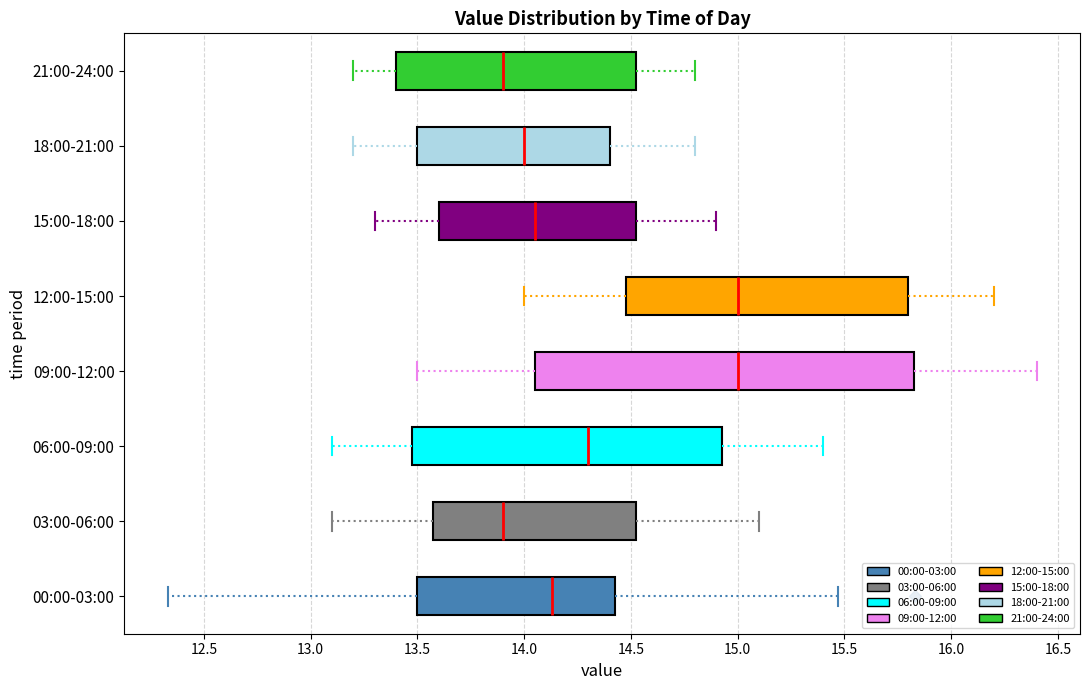

Reading bottom to top, transcribe this box plot: for each box, give where its median line is, the range the box spans, and where its two whiskers end, as read against the x-axis. The values are not printed on the chart, so give them approximately, as read against the axis.

00:00-03:00: median 14.15, box 13.50 to 14.45, whiskers 12.35 to 15.45
03:00-06:00: median 13.90, box 13.60 to 14.55, whiskers 13.10 to 15.10
06:00-09:00: median 14.30, box 13.50 to 14.95, whiskers 13.10 to 15.40
09:00-12:00: median 15.00, box 14.05 to 15.85, whiskers 13.50 to 16.40
12:00-15:00: median 15.00, box 14.50 to 15.80, whiskers 14.00 to 16.20
15:00-18:00: median 14.05, box 13.60 to 14.55, whiskers 13.30 to 14.90
18:00-21:00: median 14.00, box 13.50 to 14.40, whiskers 13.20 to 14.80
21:00-24:00: median 13.90, box 13.40 to 14.55, whiskers 13.20 to 14.80